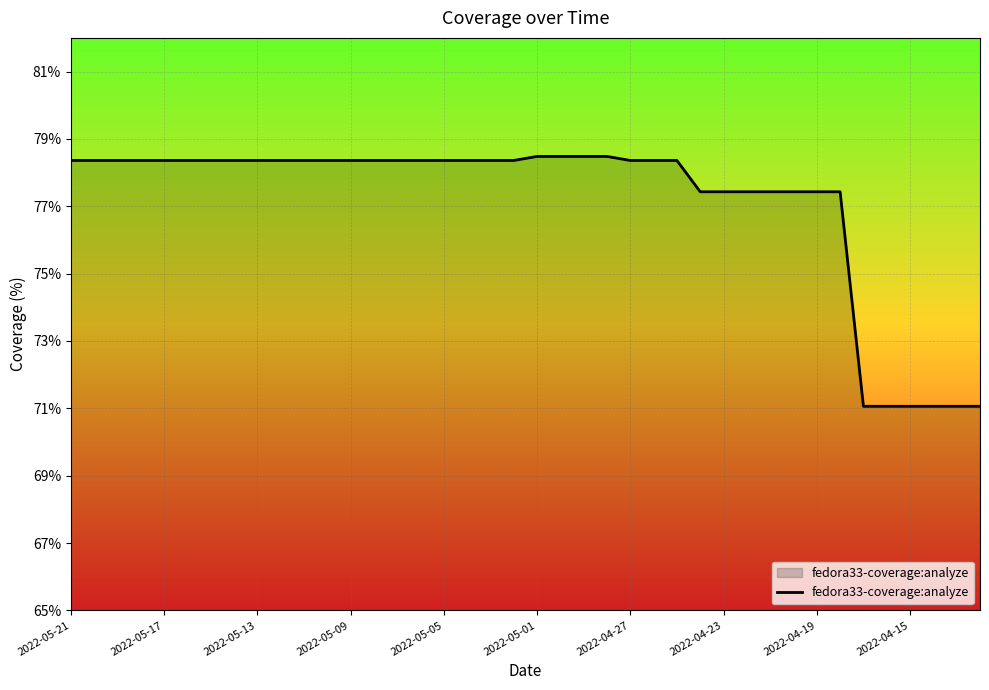

What is the smallest value displayed?

71.1